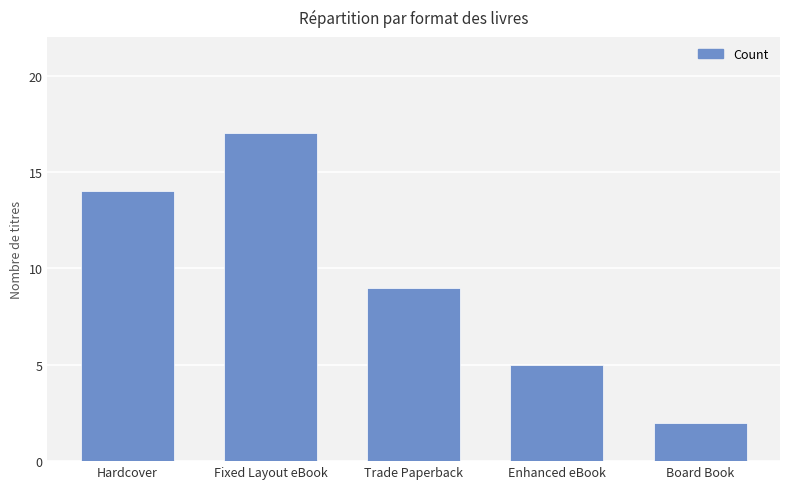

What is the greatest value displayed?

17